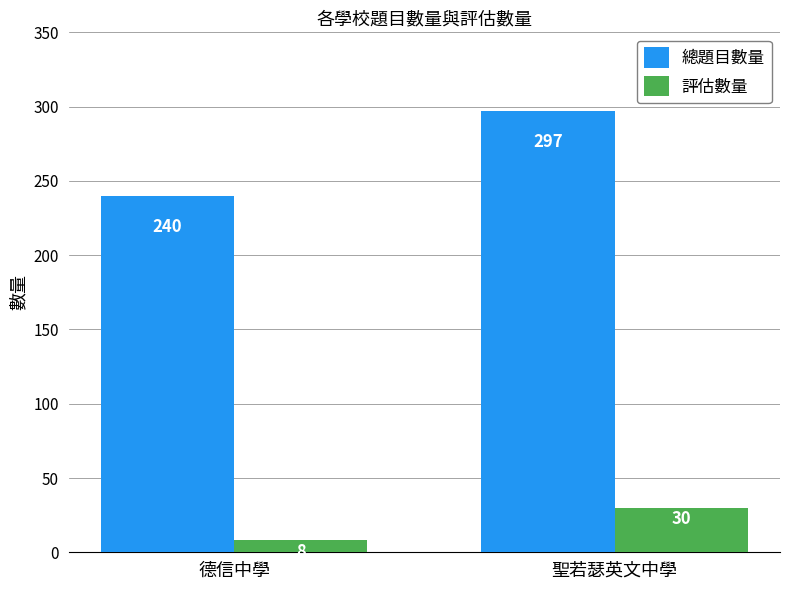

What is the difference between the maximum and minimum values in the 總題目數量 series?

57